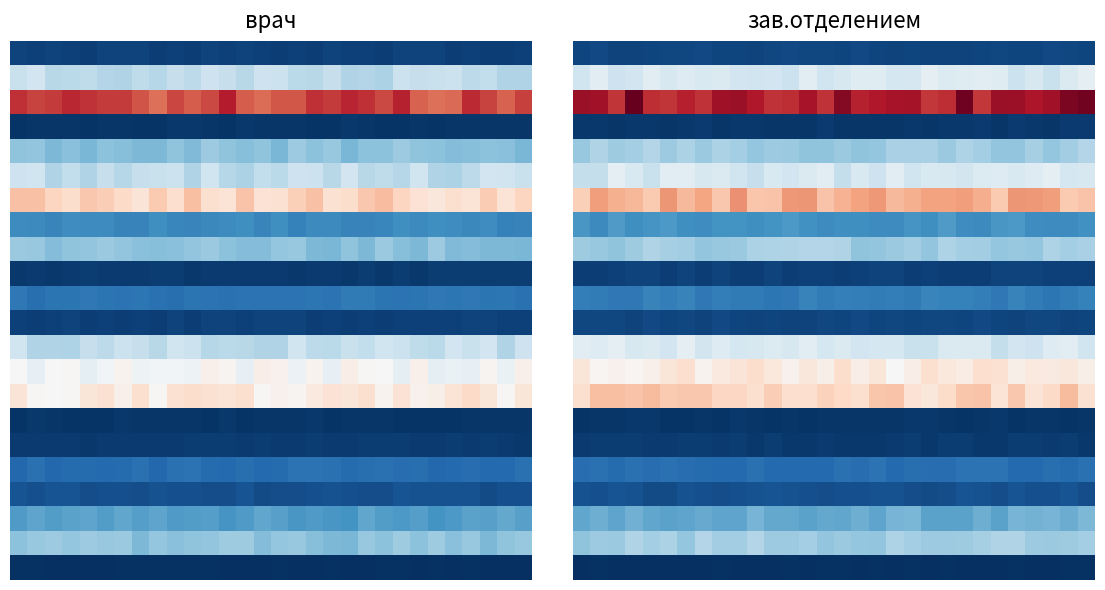

Which category has the lowest value across all series?

23